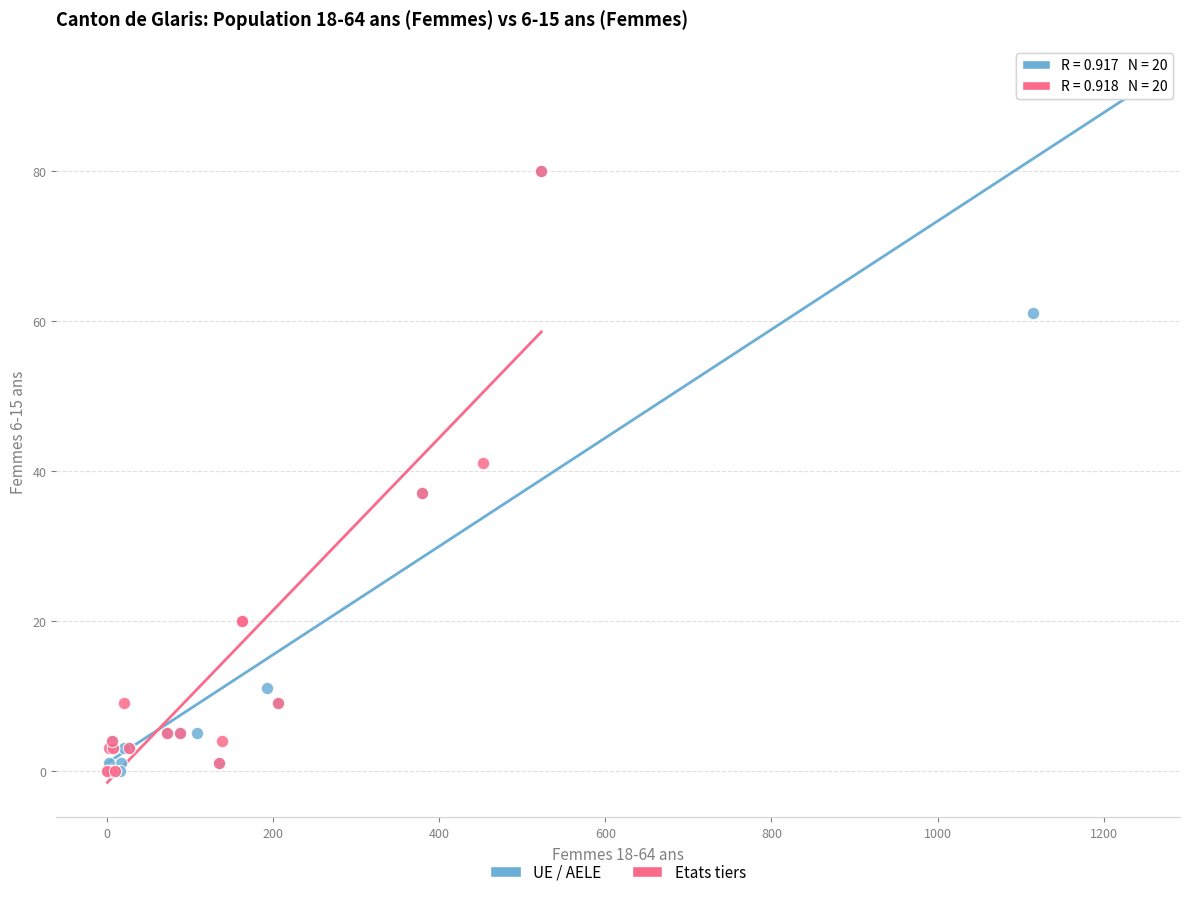

Which series contains the highest Y value?

UE / AELE